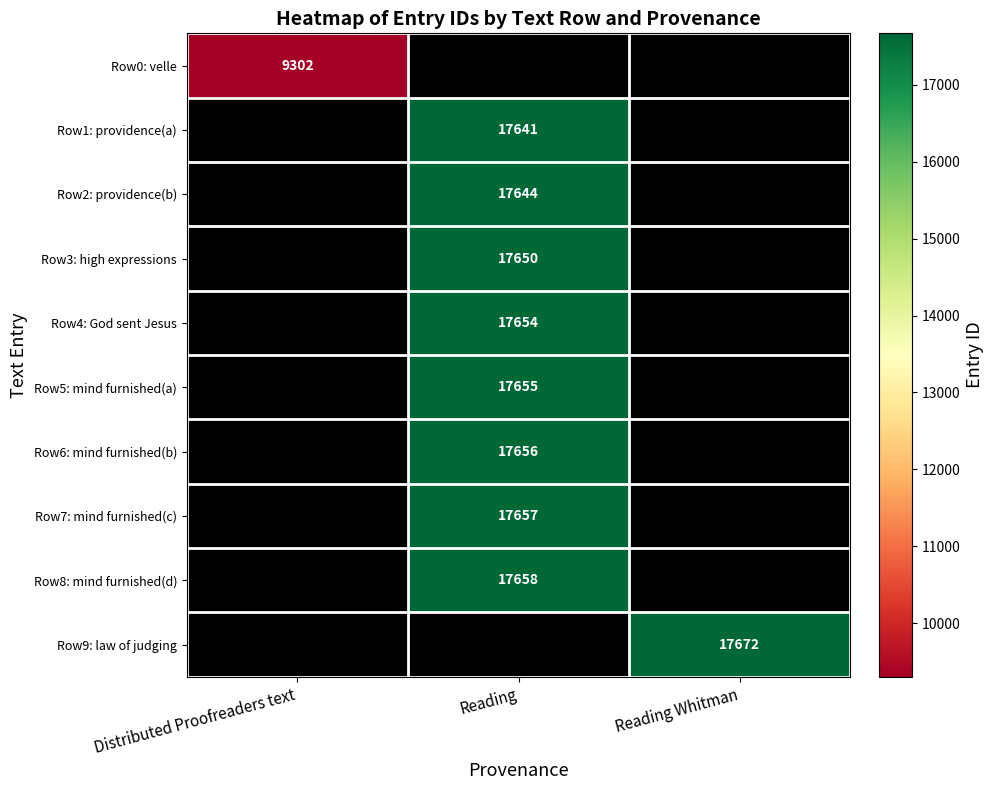

Is it true that Row5: mind furnished(a) equals 17655 at Reading?

True